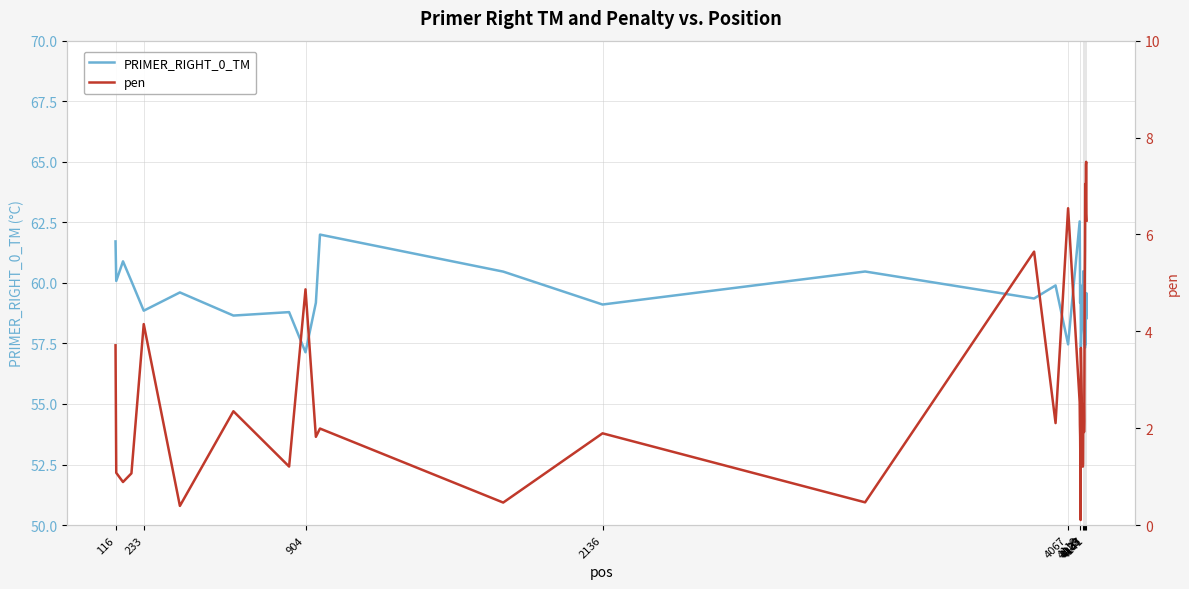

How many interior local peaks does the pen series have?

12